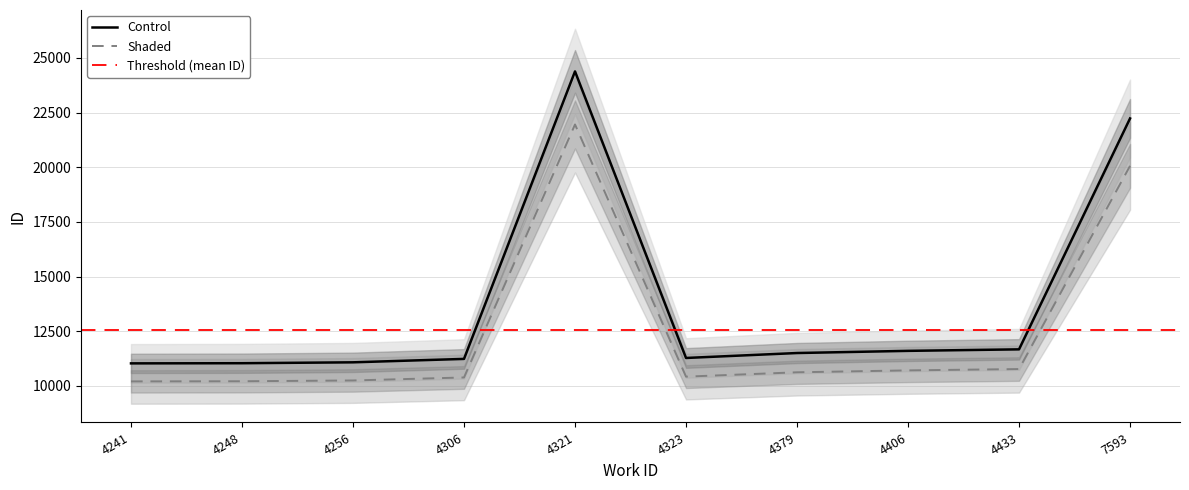

What is the sum of all values?

137071